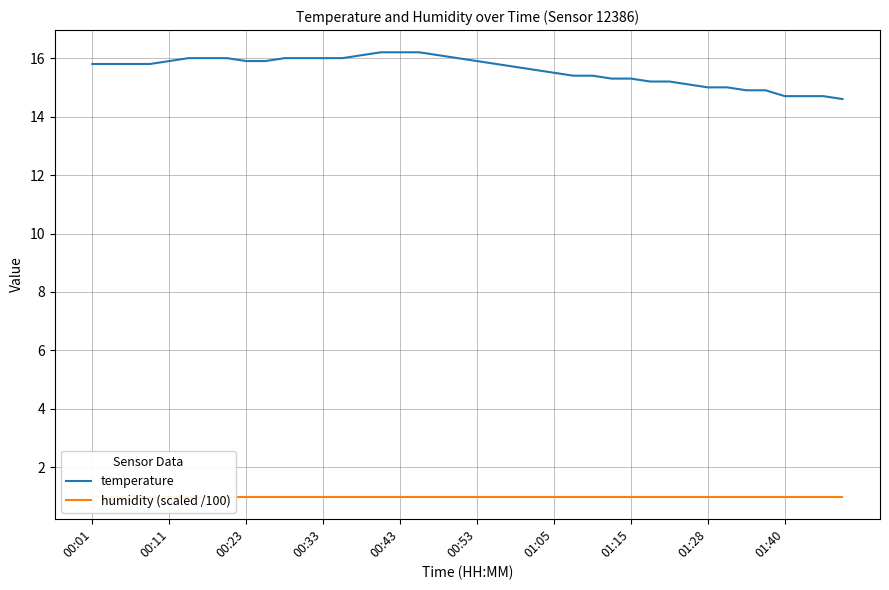

Is it true that temperature equals 7.6 at 00:53?

False